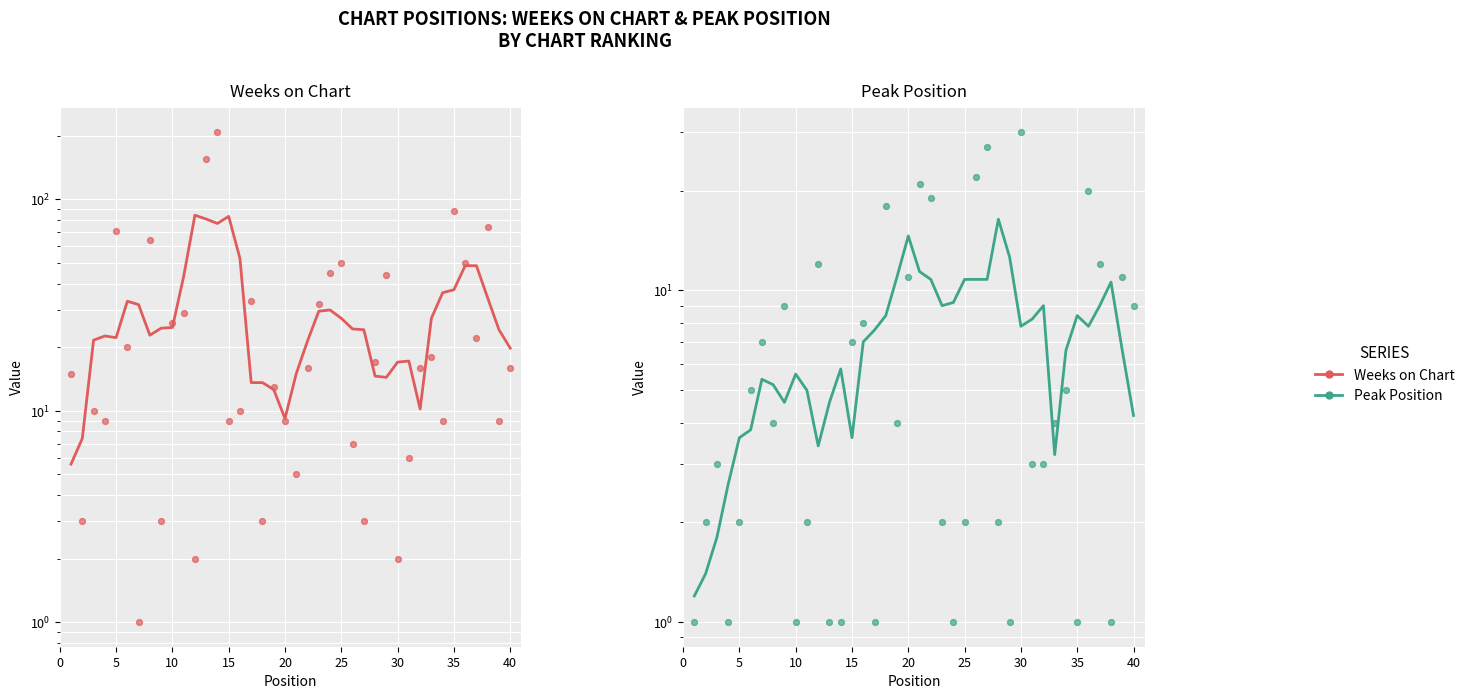

Is the value of Weeks on Chart at 15 greater than the value of Weeks on Chart (trend) at 32?

No